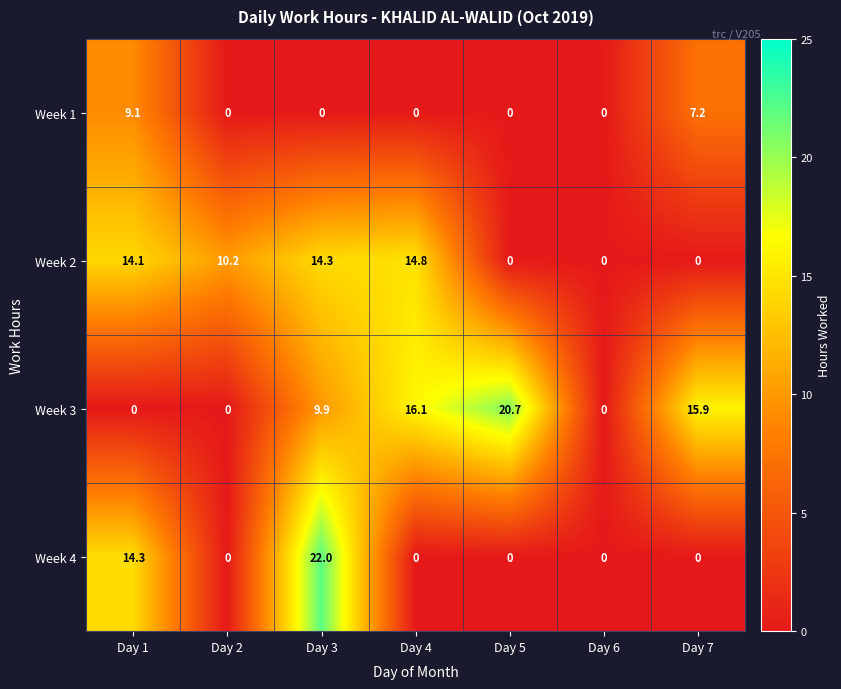

At which category does the chart reach its peak across all series?

Day 3